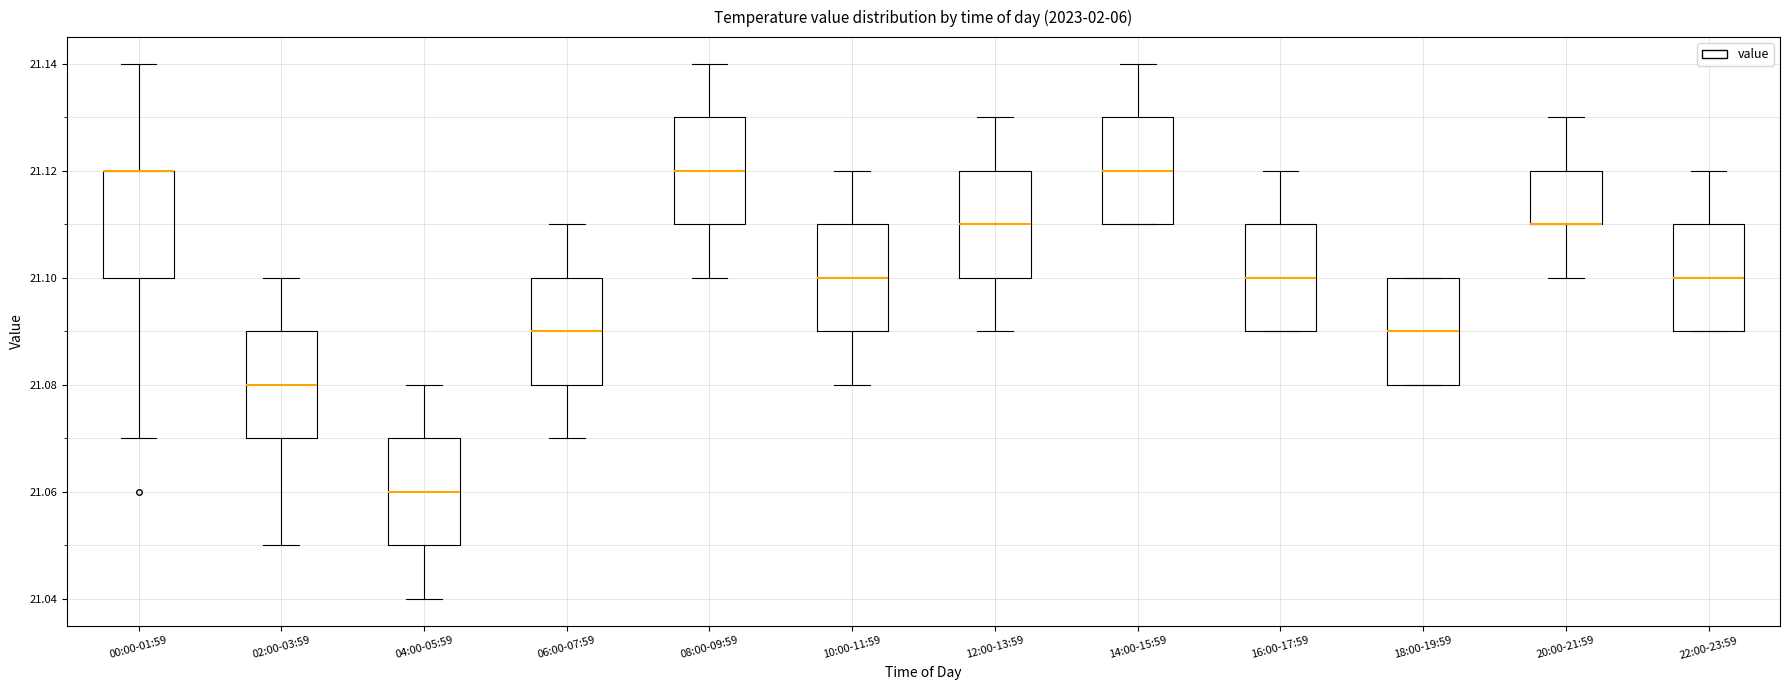

Reading left to right, transcribe this box plot: for each box, give where its median line is, the range the box spans, and where its two whiskers end, as read against the y-axis. The values are not printed on the chart, so give them approximately, as read against the axis.

00:00-01:59: median 21.12 (drawn on the box's upper edge), box 21.10 to 21.12, whiskers 21.07 to 21.14
02:00-03:59: median 21.08, box 21.07 to 21.09, whiskers 21.05 to 21.10
04:00-05:59: median 21.06, box 21.05 to 21.07, whiskers 21.04 to 21.08
06:00-07:59: median 21.09, box 21.08 to 21.10, whiskers 21.07 to 21.11
08:00-09:59: median 21.12, box 21.11 to 21.13, whiskers 21.10 to 21.14
10:00-11:59: median 21.10, box 21.09 to 21.11, whiskers 21.08 to 21.12
12:00-13:59: median 21.11, box 21.10 to 21.12, whiskers 21.09 to 21.13
14:00-15:59: median 21.12, box 21.11 to 21.13, whiskers 21.11 to 21.14
16:00-17:59: median 21.10, box 21.09 to 21.11, whiskers 21.09 to 21.12
18:00-19:59: median 21.09, box 21.08 to 21.10, whiskers 21.08 to 21.10
20:00-21:59: median 21.11 (drawn on the box's lower edge), box 21.11 to 21.12, whiskers 21.10 to 21.13
22:00-23:59: median 21.10, box 21.09 to 21.11, whiskers 21.09 to 21.12